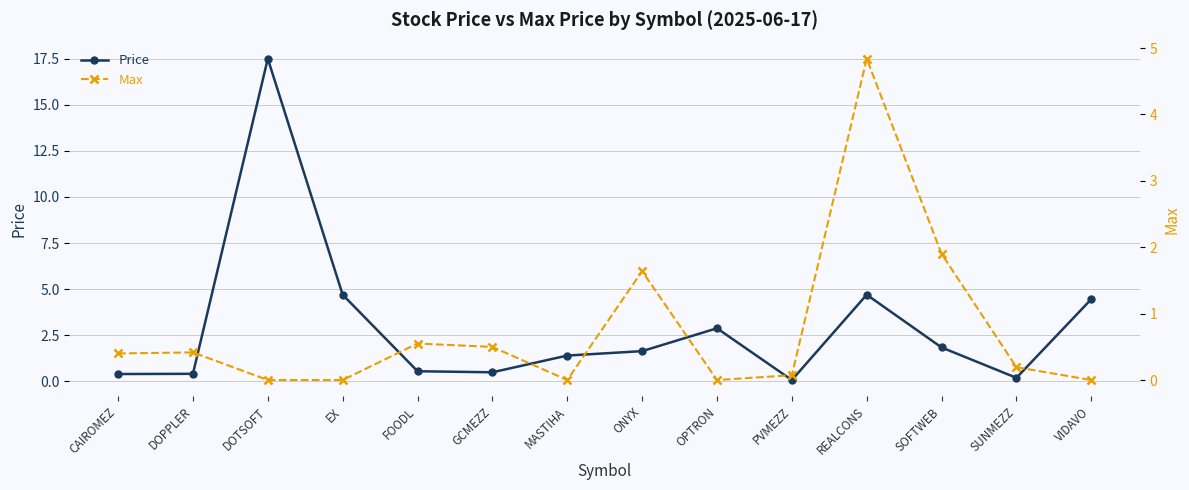

What is the highest value of the Price series?

17.5